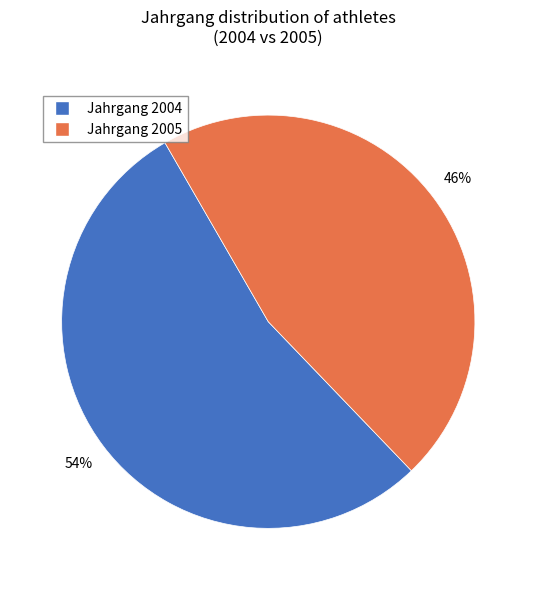

To the nearest percent, what is the difference between the largest and smallest slice percentages?

8%